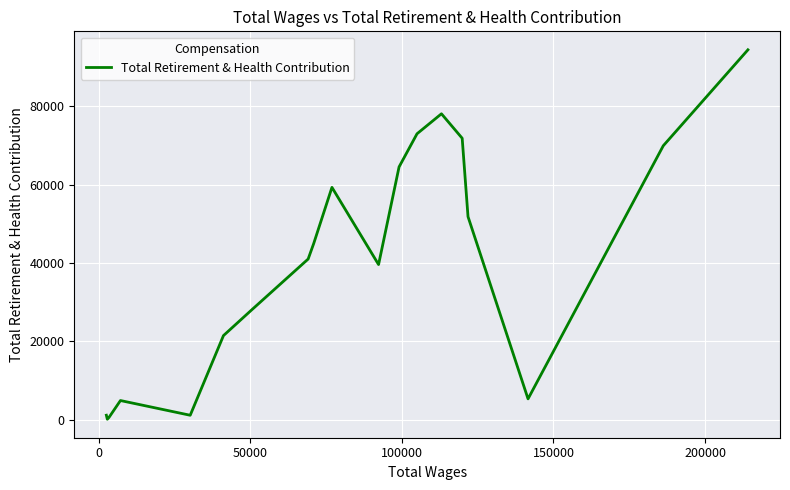

How many data points are above 41020?

9